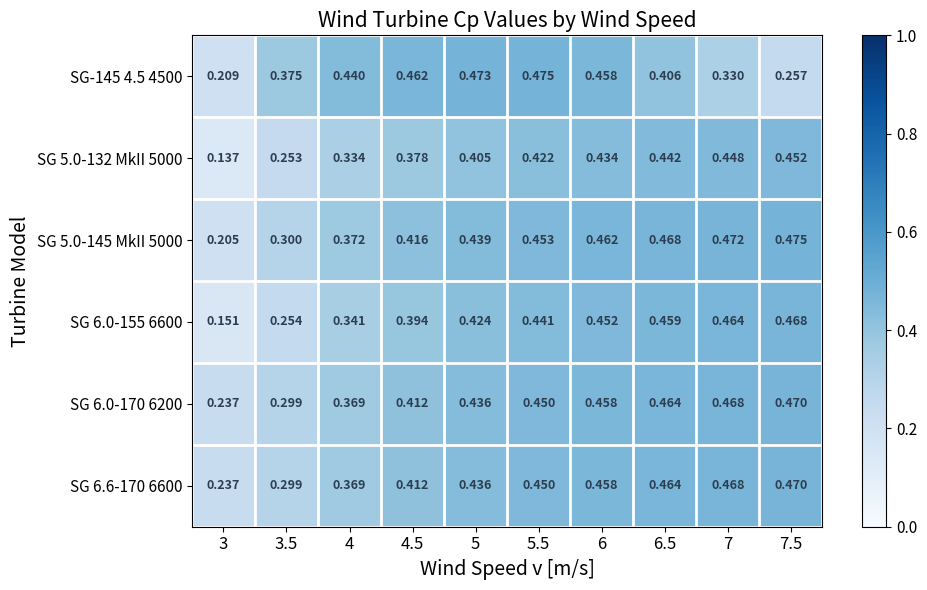

Is the value of SG 6.0-170 6200 at 5.5 greater than the value of SG-145 4.5 4500 at 4.5?

No